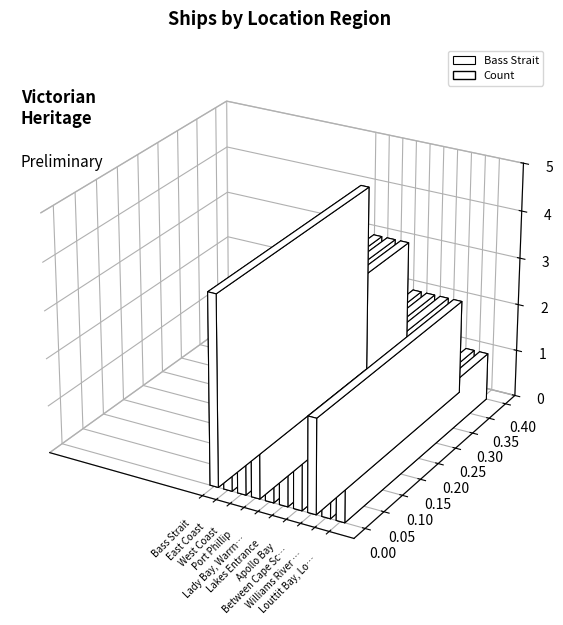

Reading right to left, what are all the values shown in this chart?

Louttit Bay, Lorne=1	Williams River NSW=1	Between Cape Schanck=2	Apollo Bay=2	Lakes Entrance=2	Lady Bay, Warrnambool=2	Port Phillip=3	West Coast=3	East Coast=3	Bass Strait=4